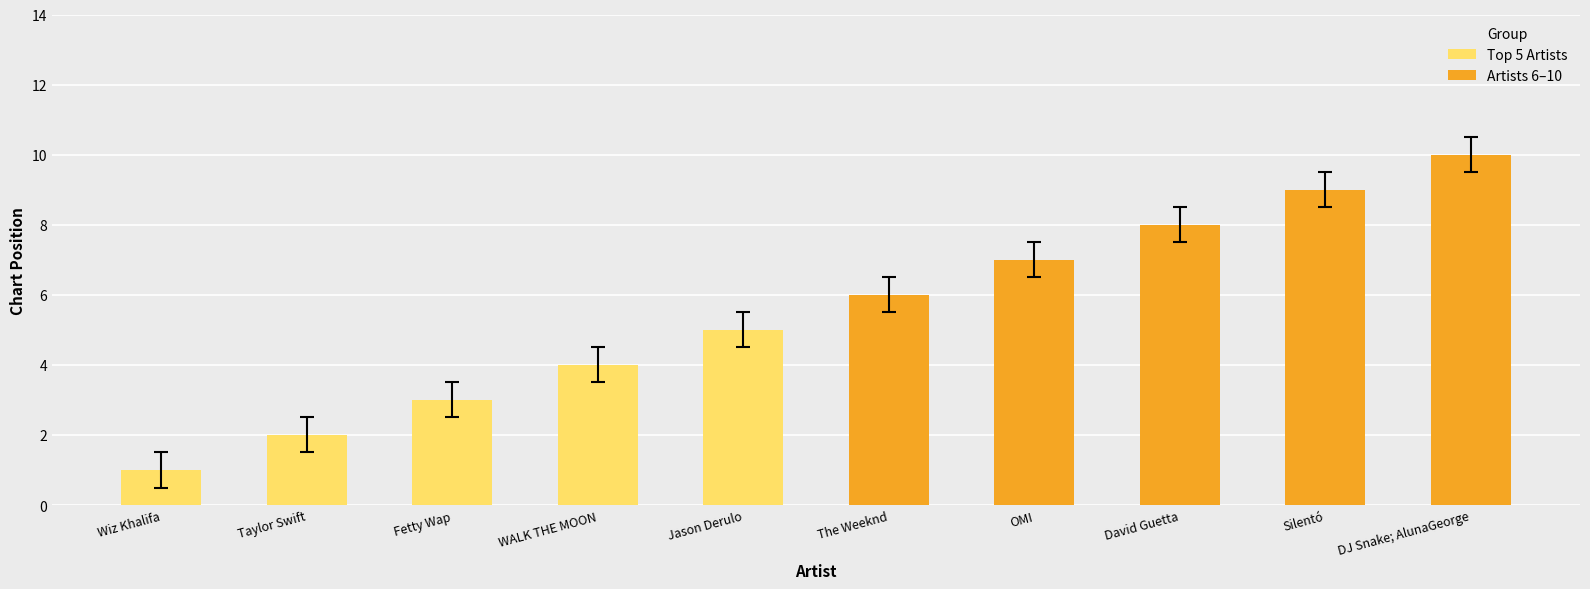

What is the value of the Artists 6–10 bar at the 3rd from the left?

8